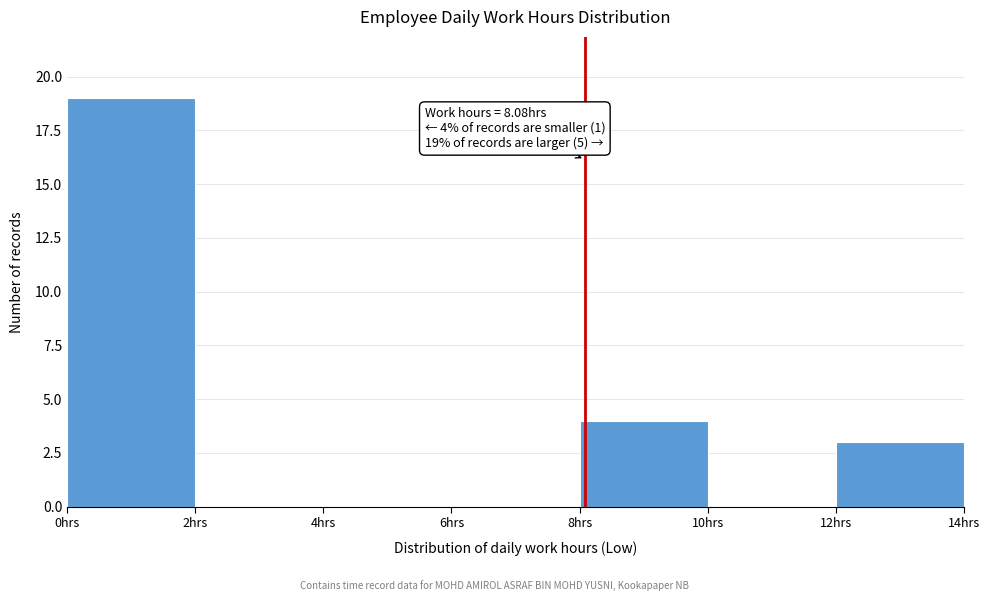

Which range on the x-axis has the tallest bar?

0 to 2